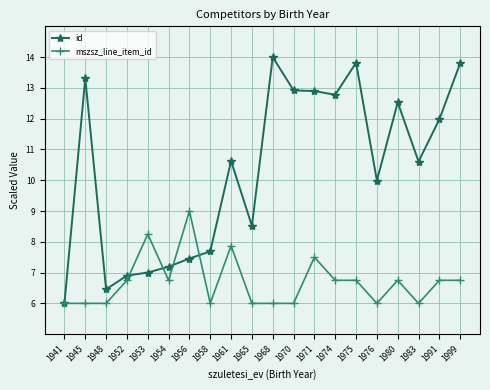

Where is the first local maximum for id?

1945